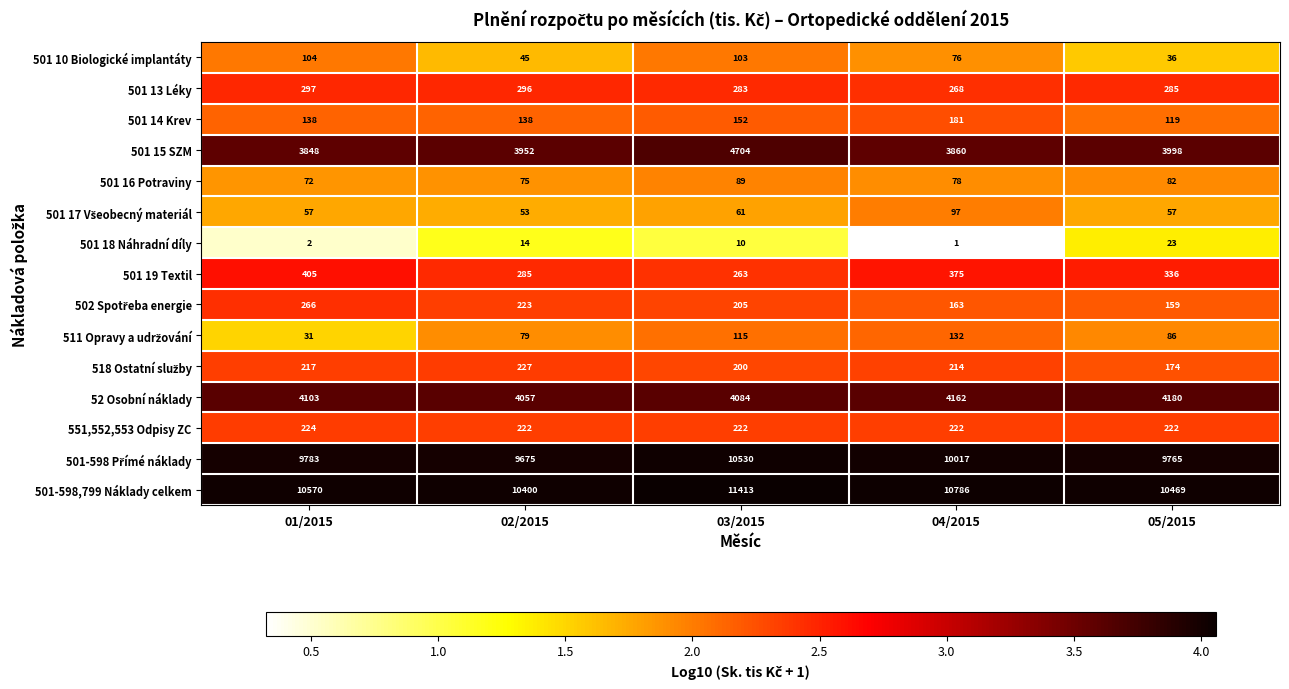

What is the total value across all series at 04/2015?

30632